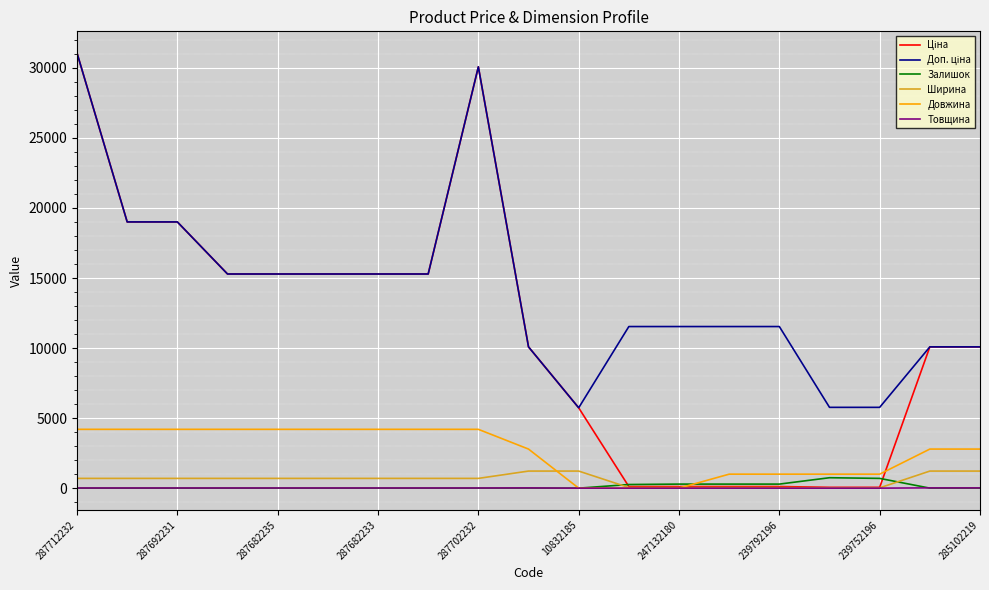

What is the greatest value displayed?

31058.4